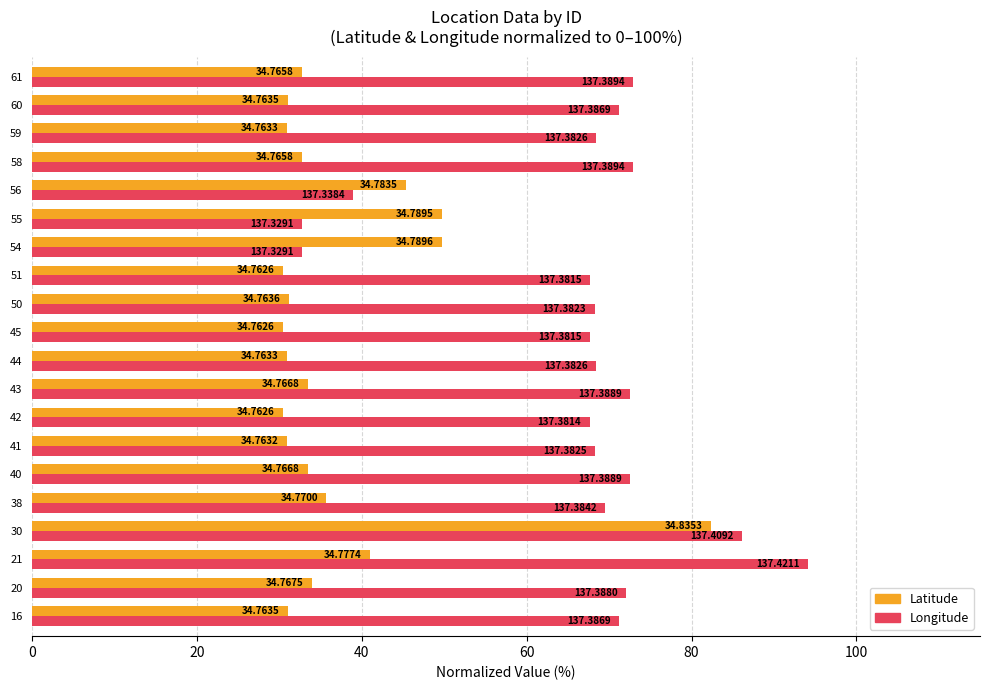

What are all the series names shown in the legend?

Latitude, Longitude